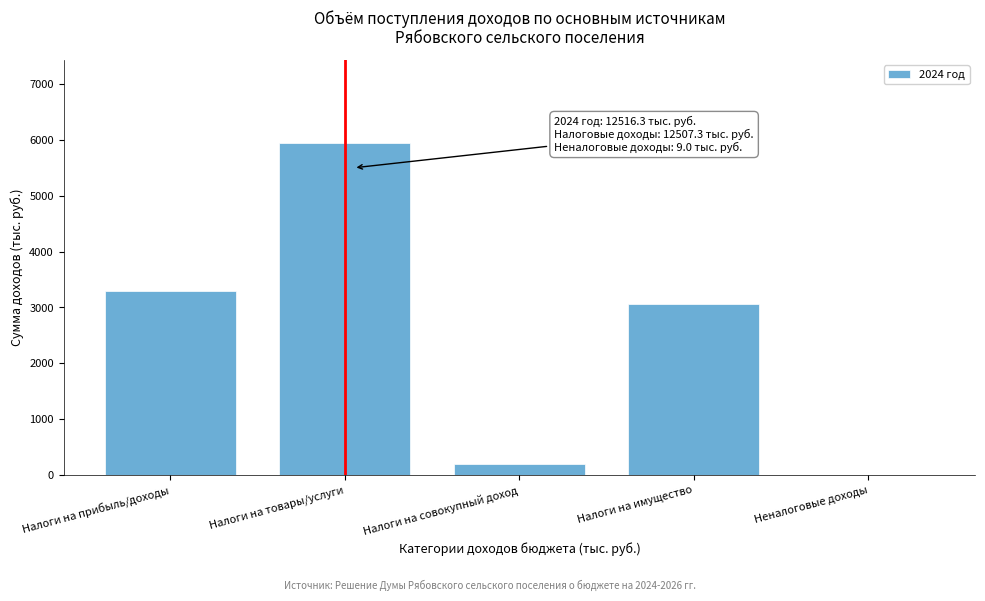

Reading left to right, what are all the values shown in this chart?

Налоги на прибыль/доходы=3299.8	Налоги на товары/услуги=5945.5	Налоги на совокупный доход=202.0	Налоги на имущество=3060.0	Неналоговые доходы=9.0